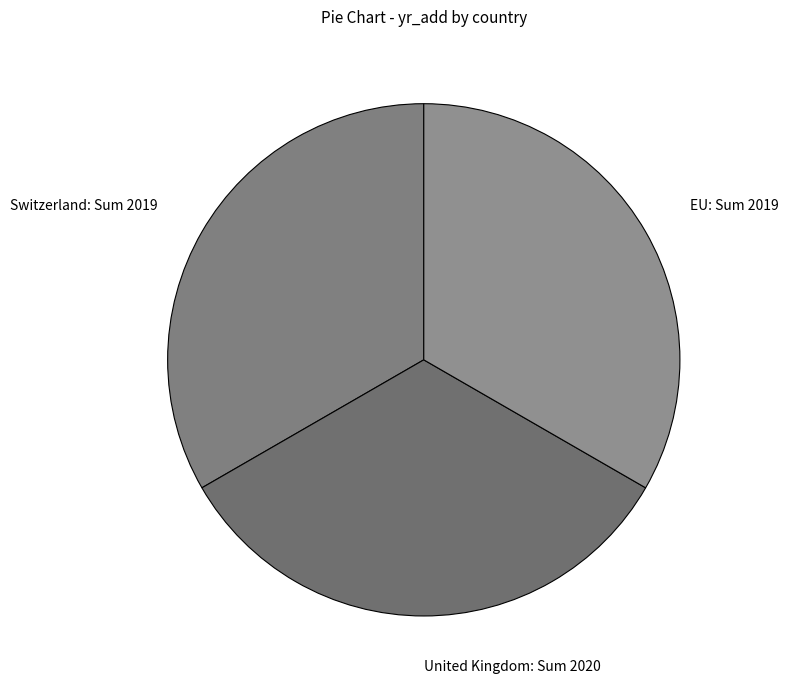

What is the ratio of the value at Switzerland to the value at United Kingdom?

1.0